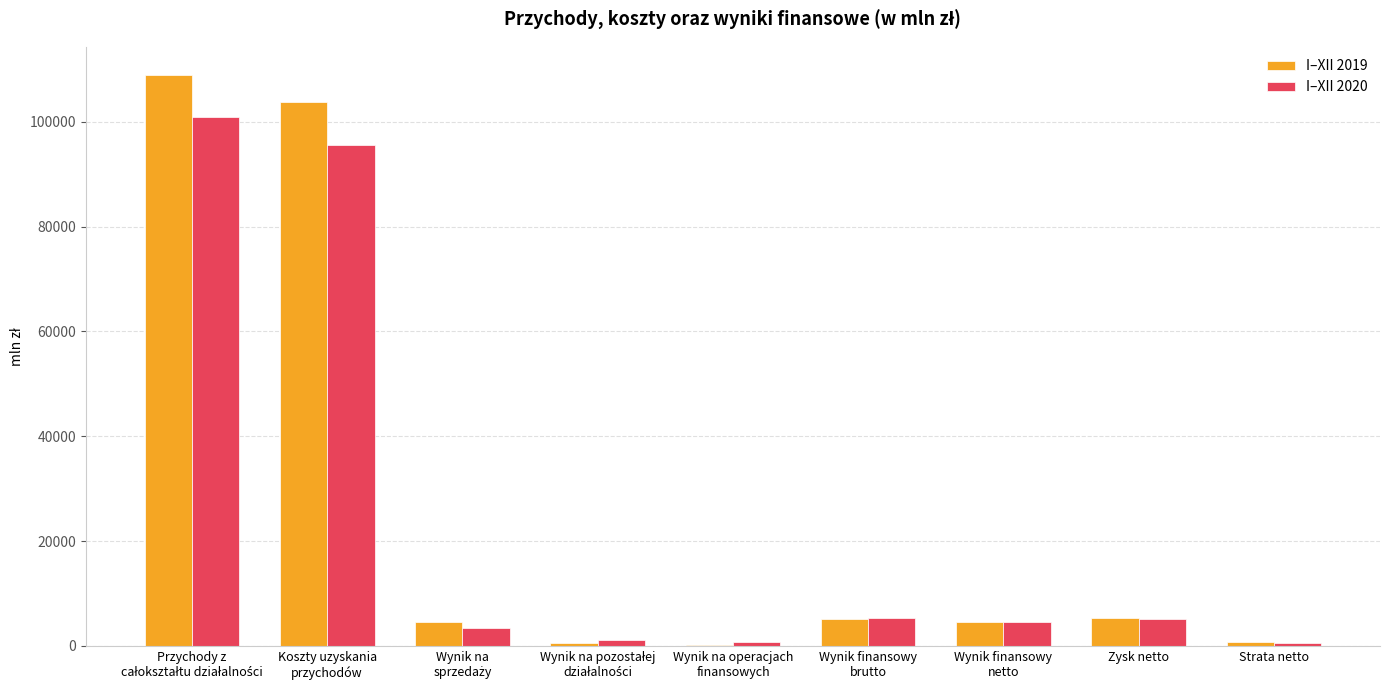

What are all the series names shown in the legend?

I–XII 2019, I–XII 2020